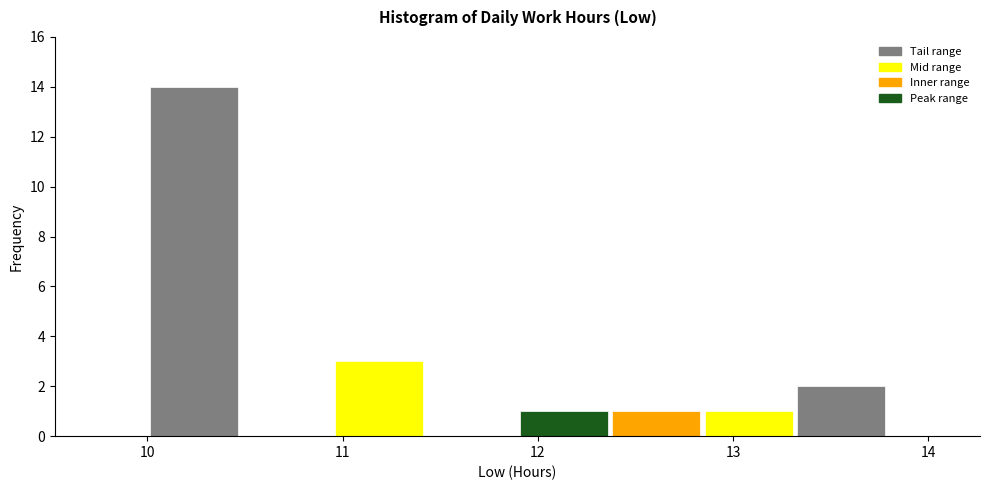

Reading left to right, transcribe this chart: for each bar, give the range it covers on the x-axis and its height. Neither the bar edges nor the heights are printed on the chart, so give them approximately, as read against the axes.

10.0 to 10.5: 14
10.5 to 10.9: 0
10.9 to 11.4: 3
11.4 to 11.9: 0
11.9 to 12.4: 1
12.4 to 12.8: 1
12.8 to 13.3: 1
13.3 to 13.8: 2